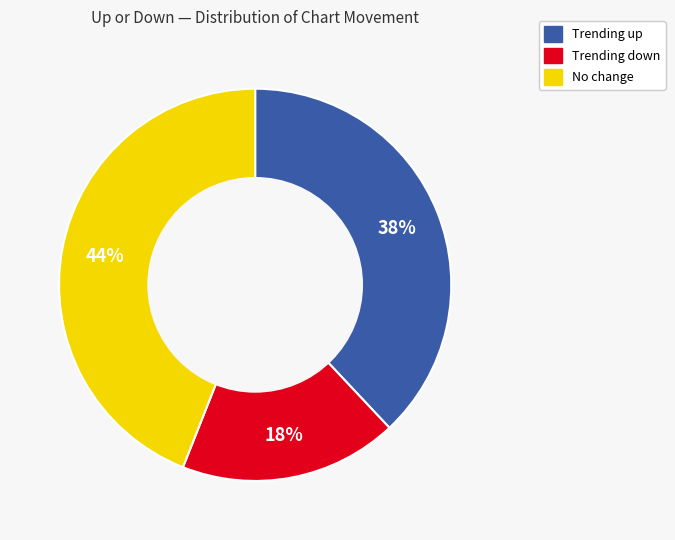

Is there a majority slice in this chart?

No